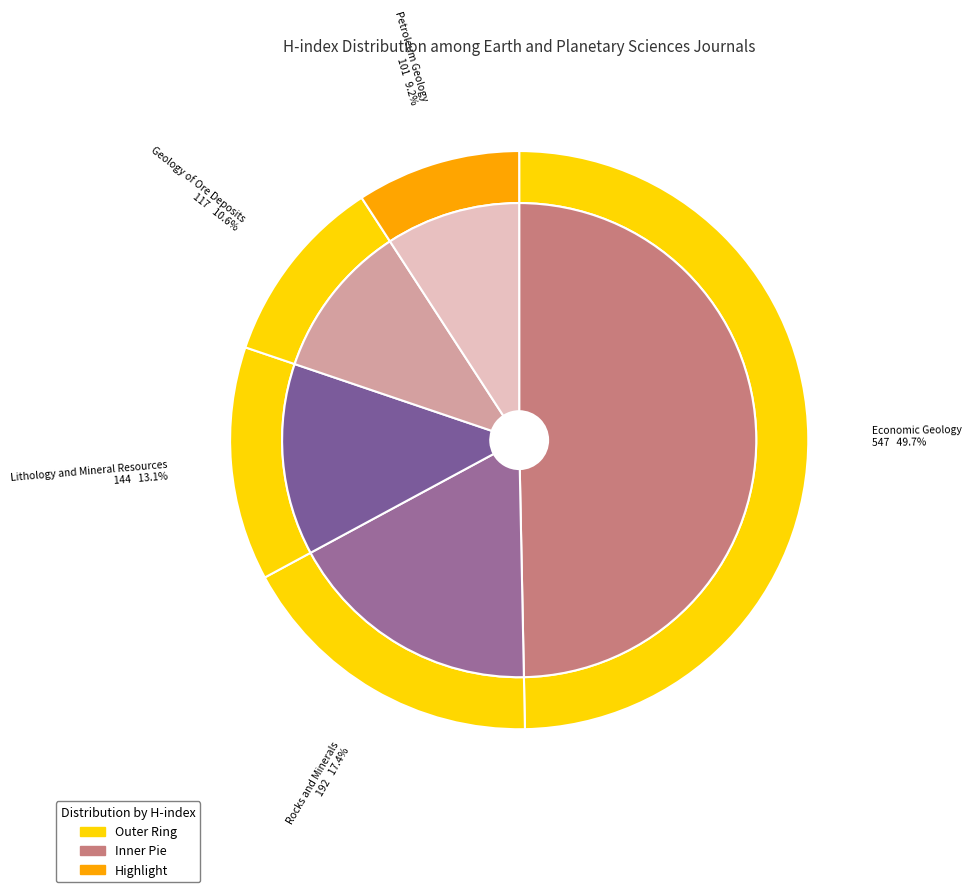

How many slices are in this pie chart?

5